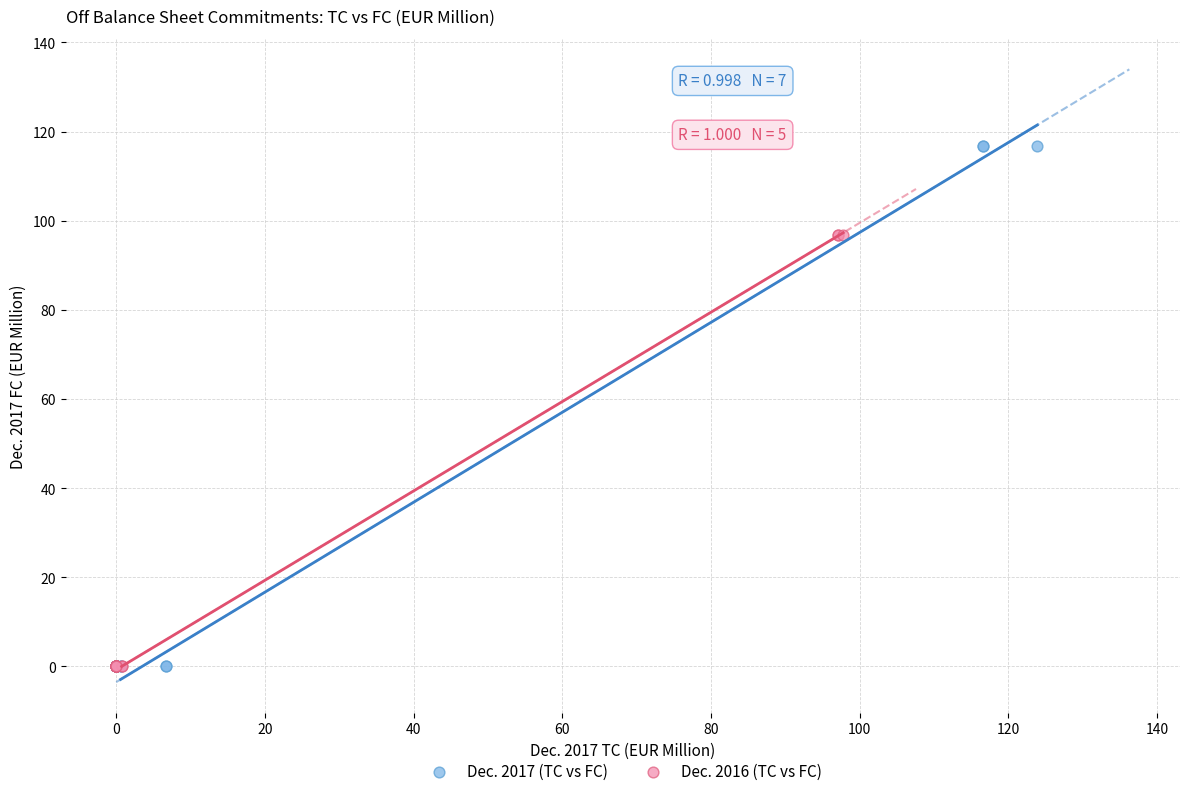

What are all the series names shown in the legend?

Dec. 2017 (TC vs FC), Dec. 2016 (TC vs FC)